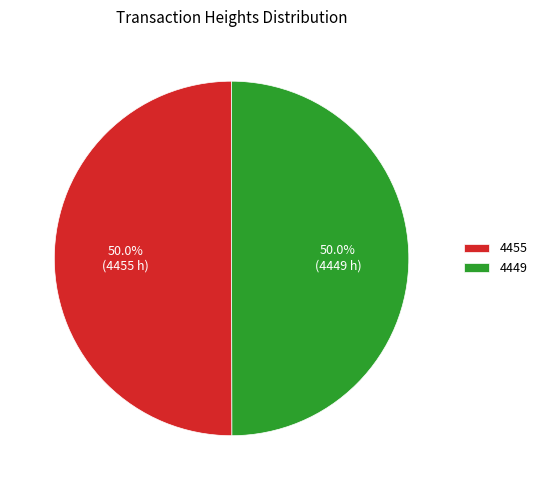

Count the number of slices in the pie.

2